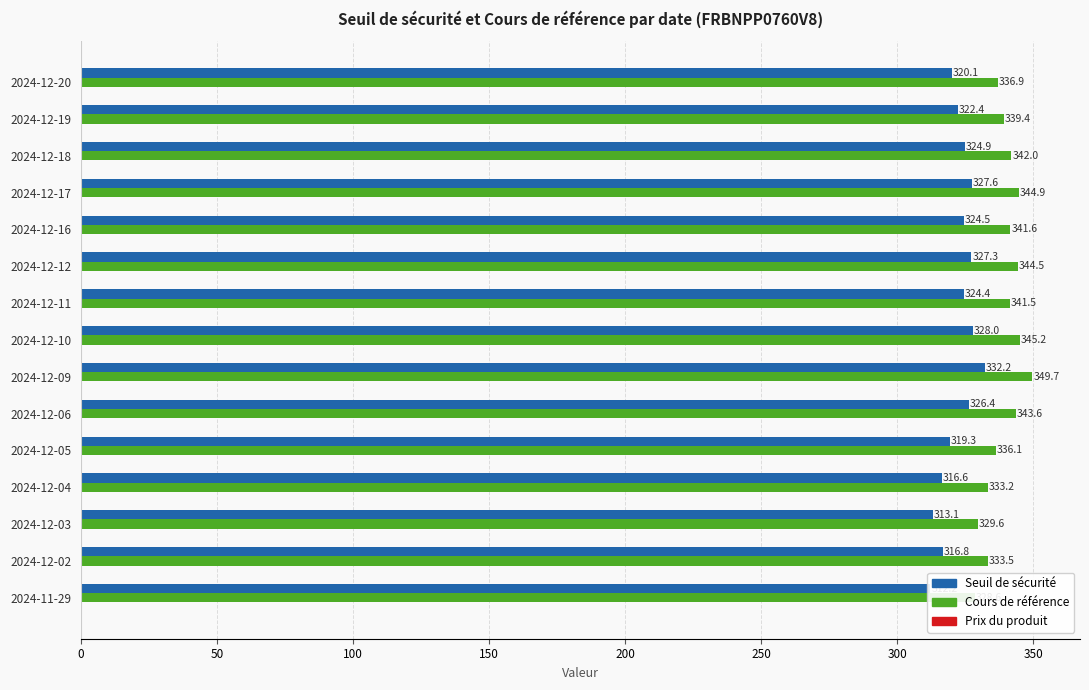

What are all the series names shown in the legend?

Seuil de sécurité, Cours de référence, Prix du produit